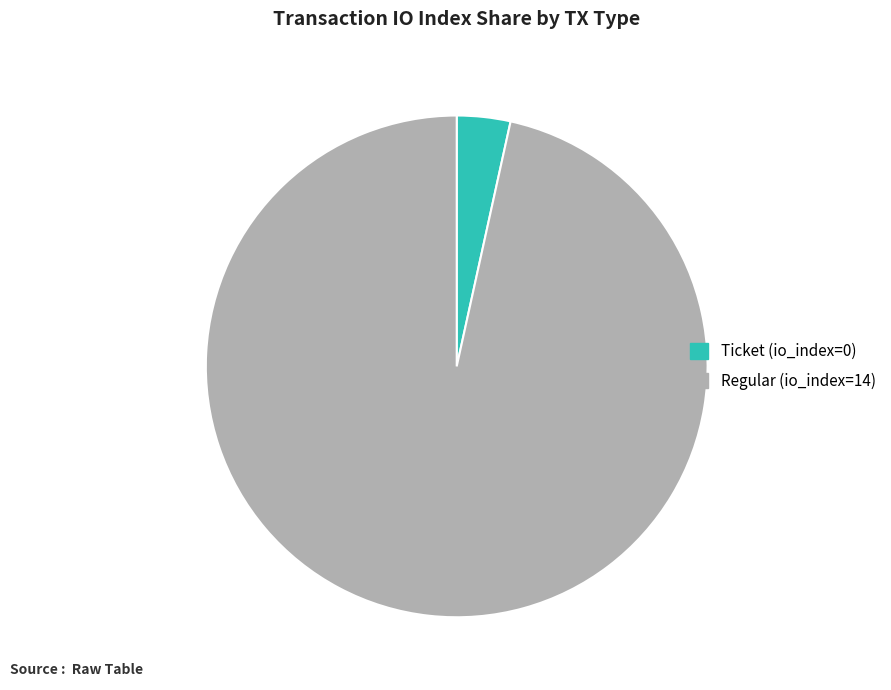

Which slice is the smallest?

Ticket (io_index=0)